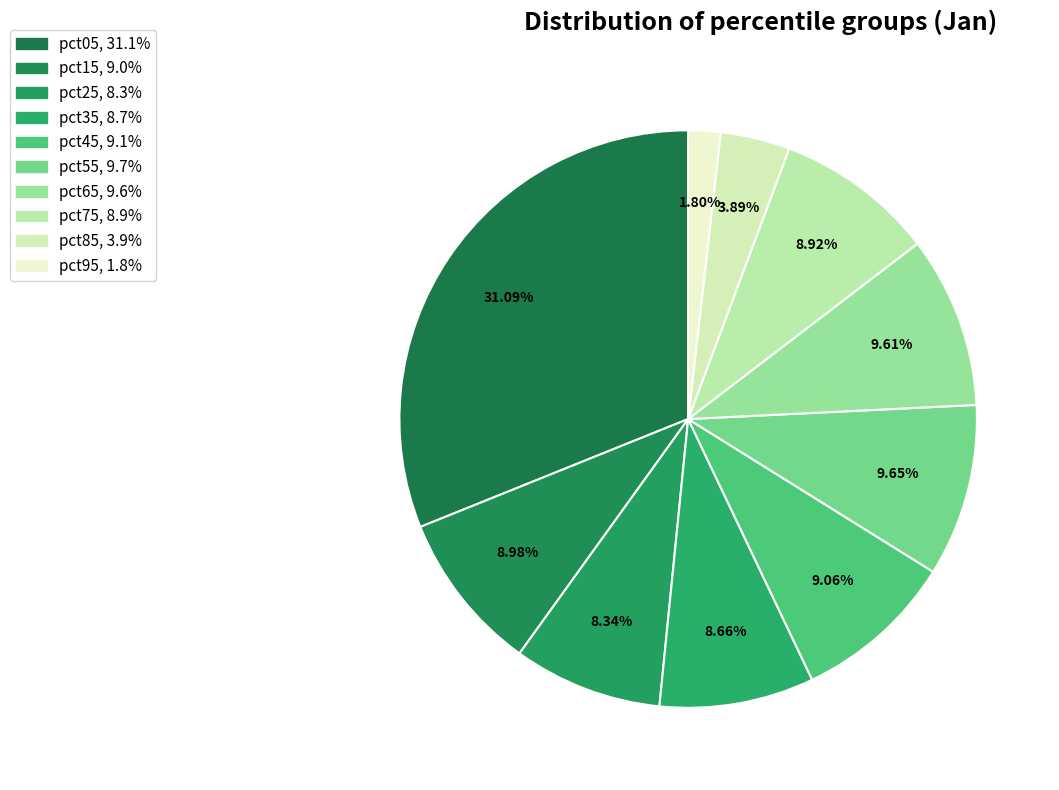

To the nearest percent, what percentage of the pie is pct35?

9%